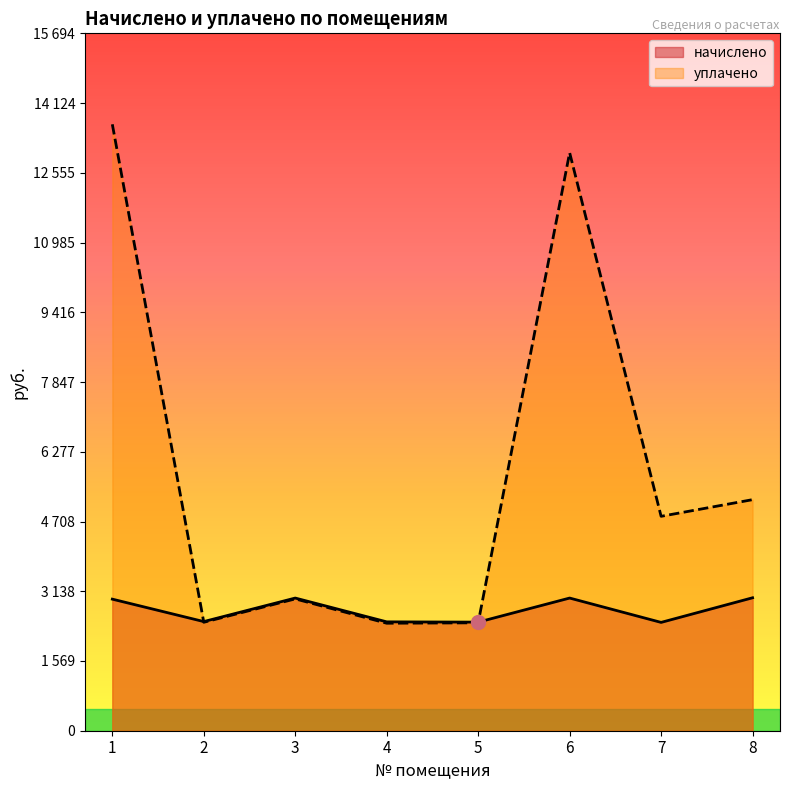

In начислено, how many points are lower than both neighbors (excluding endpoints)?

3